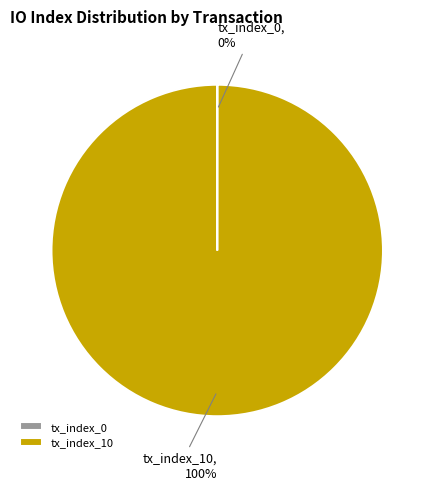

What is the largest slice in the pie chart?

tx_index_10